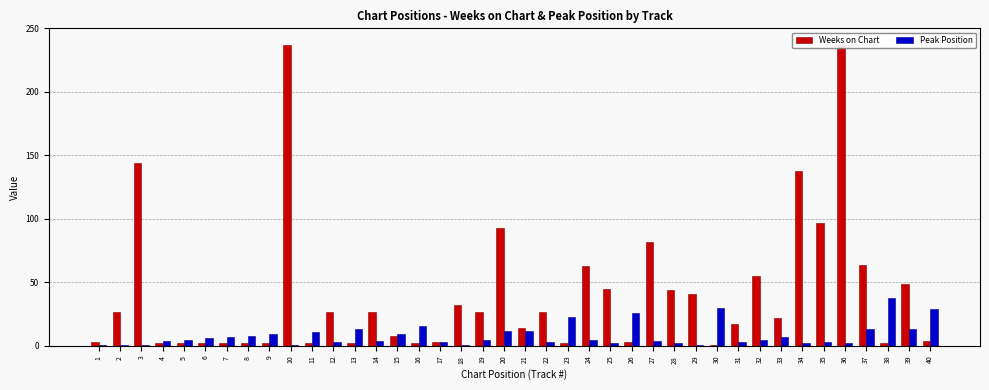

How many bars are there in each group?

2